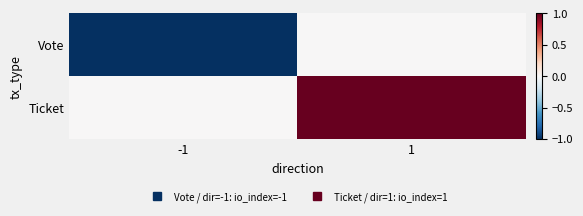

Reading left to right, list all the values displayed in this chart.

Vote: -1=-1	1=0
Ticket: -1=0	1=1